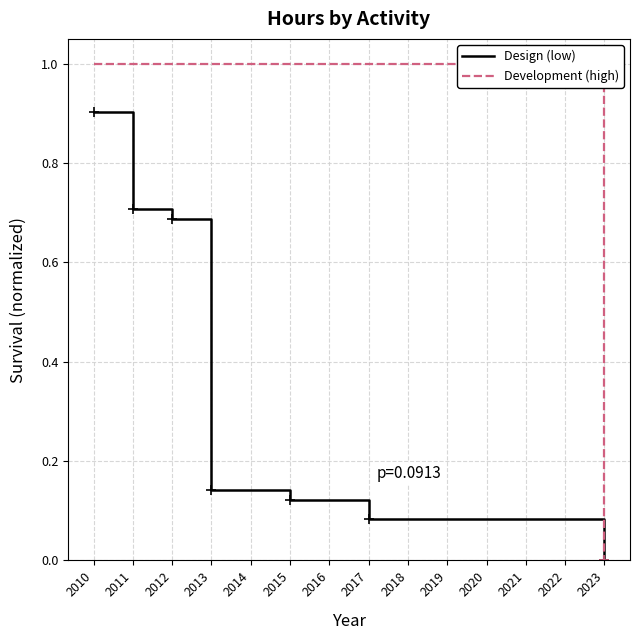

What is the value of the Design (low) point at the 8th from the left?

0.1